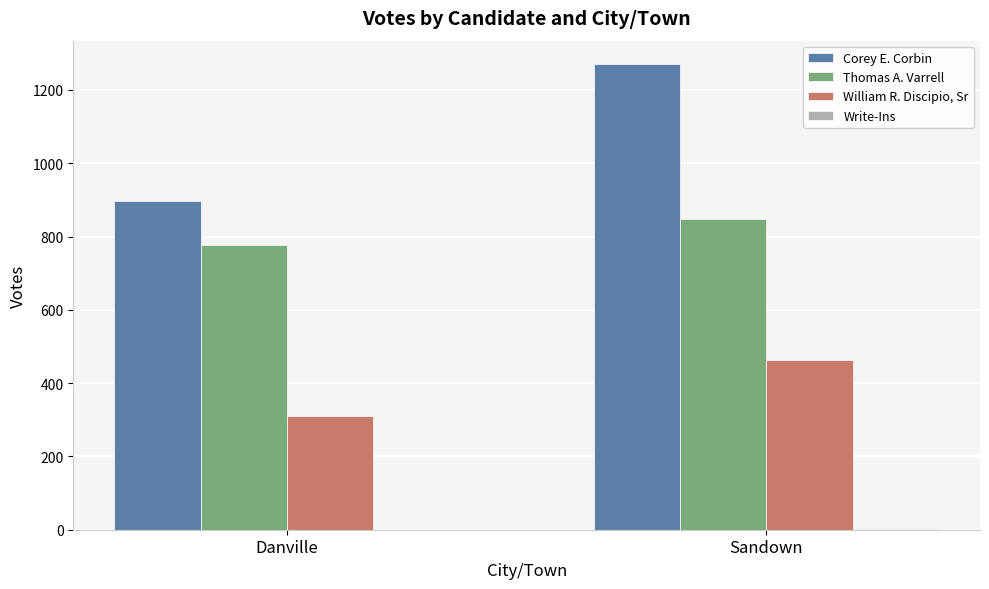

Between Danville and Sandown, which series saw the biggest shift?

Corey E. Corbin